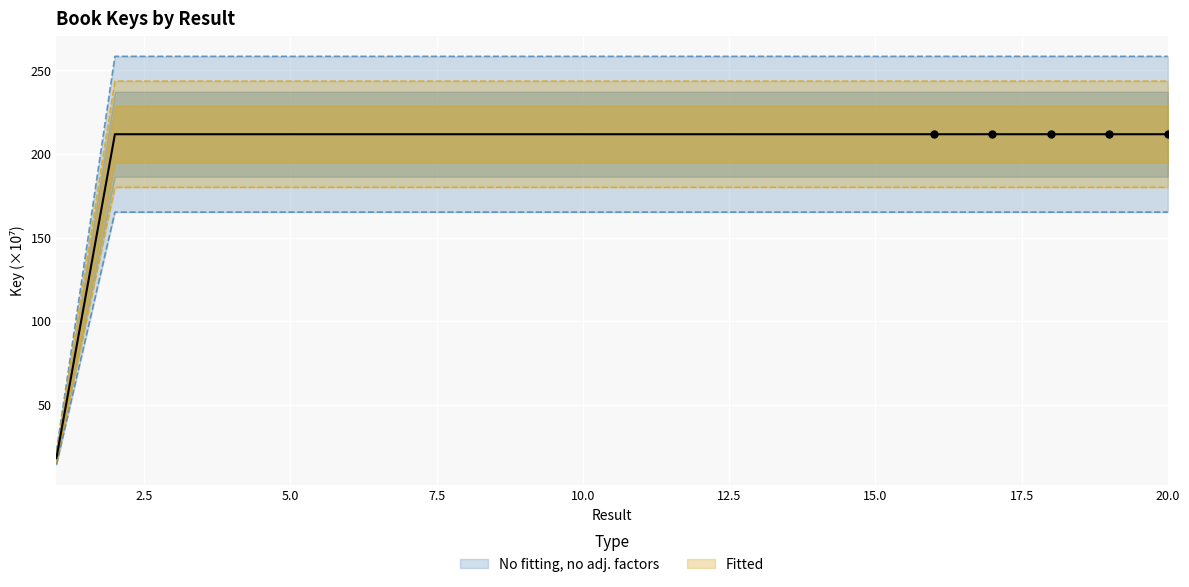

Which series reaches the maximum Y coordinate?

Key (No fitting)